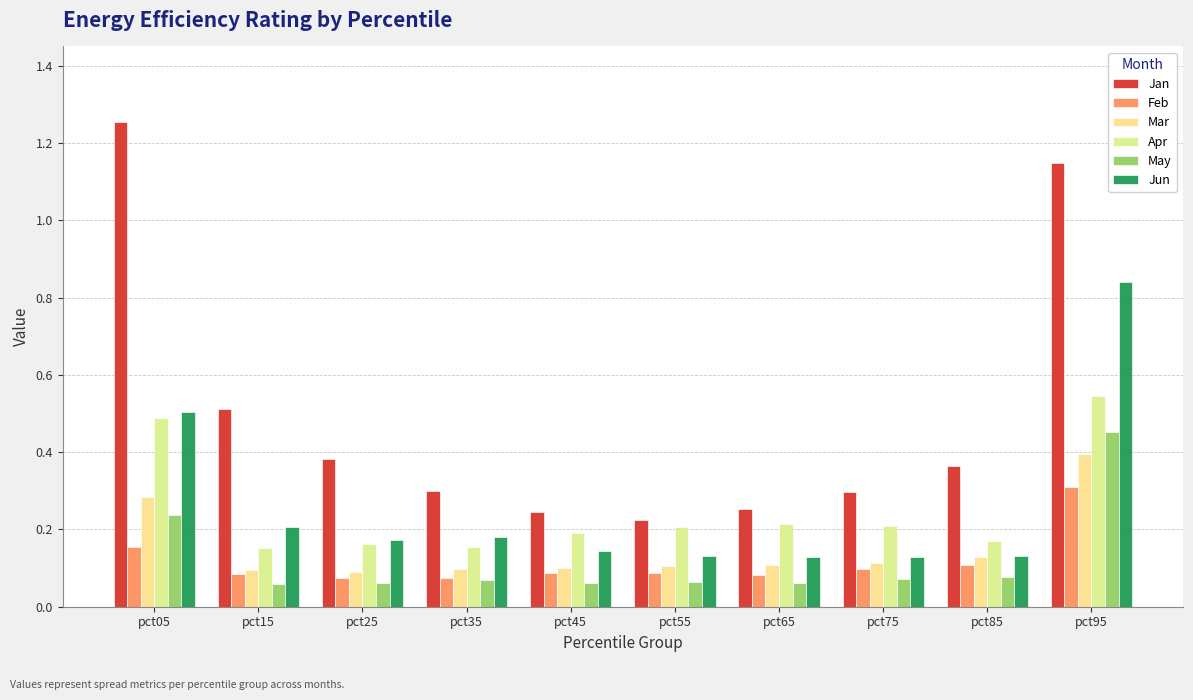

Does the chart contain stacked bars?

No